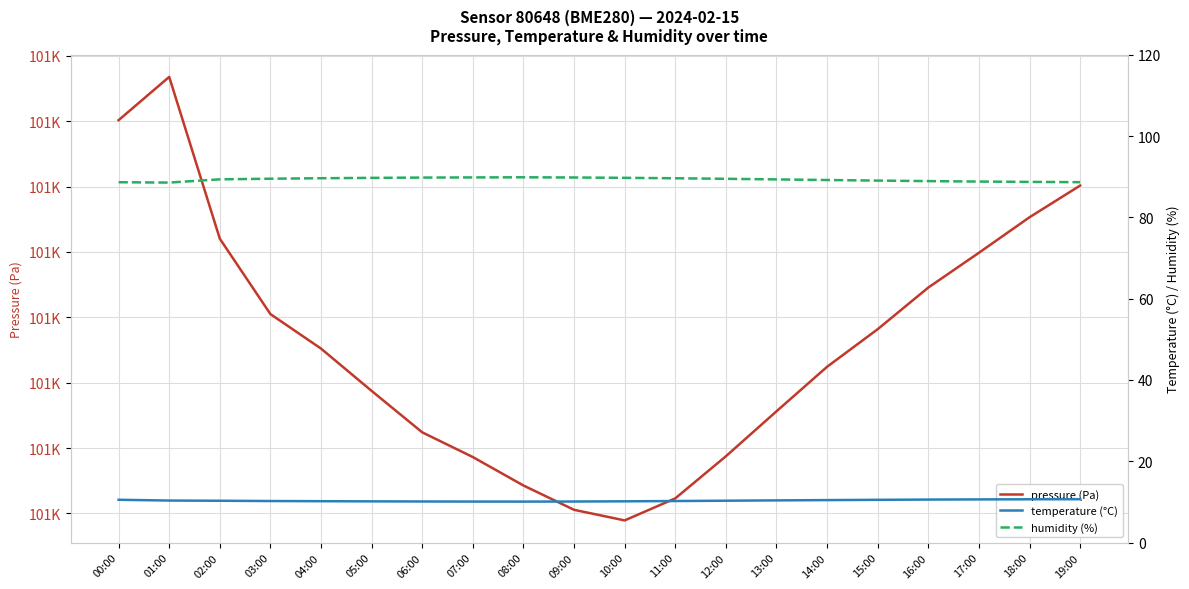

List the series in order of their peak value, highest first.

pressure (Pa), humidity (%), temperature (°C)